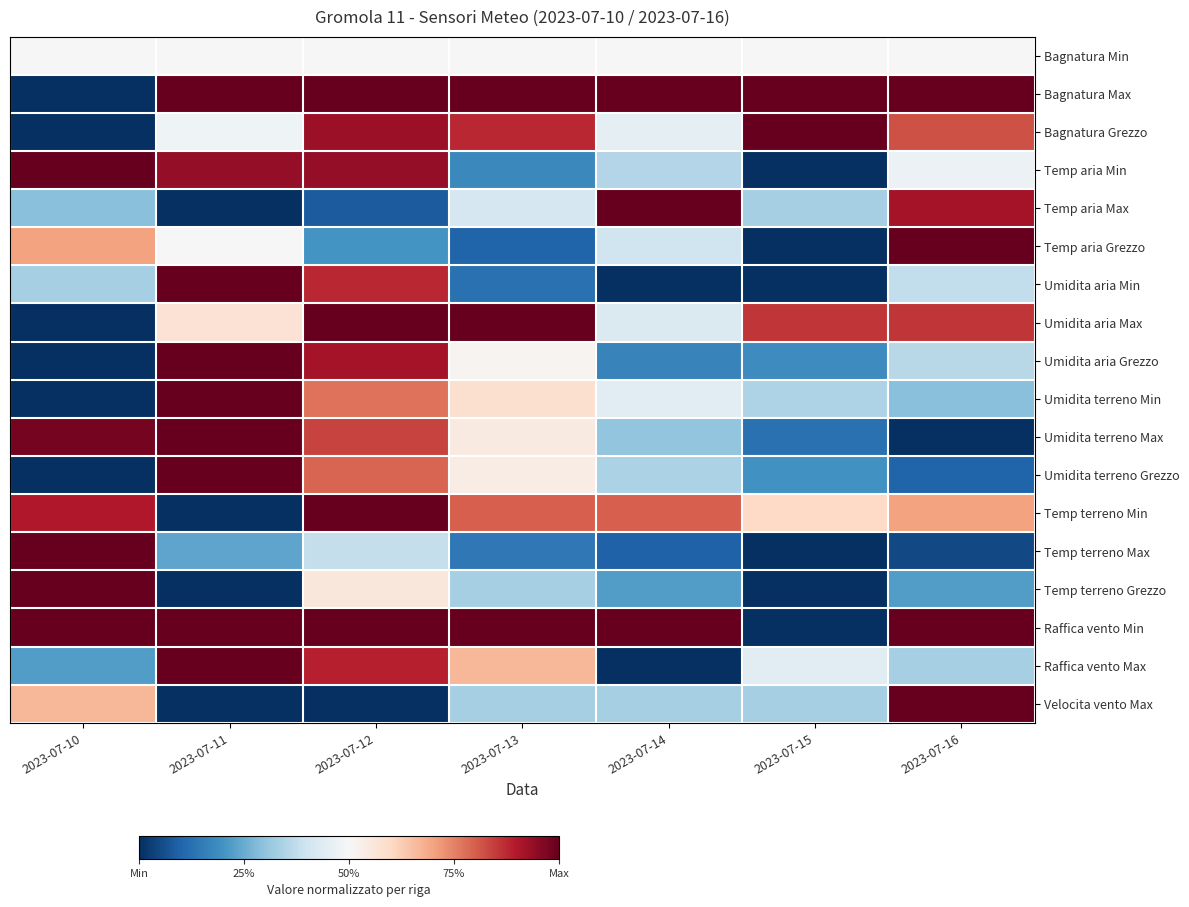

What is the total value across all series at 2023-07-16?

10.0